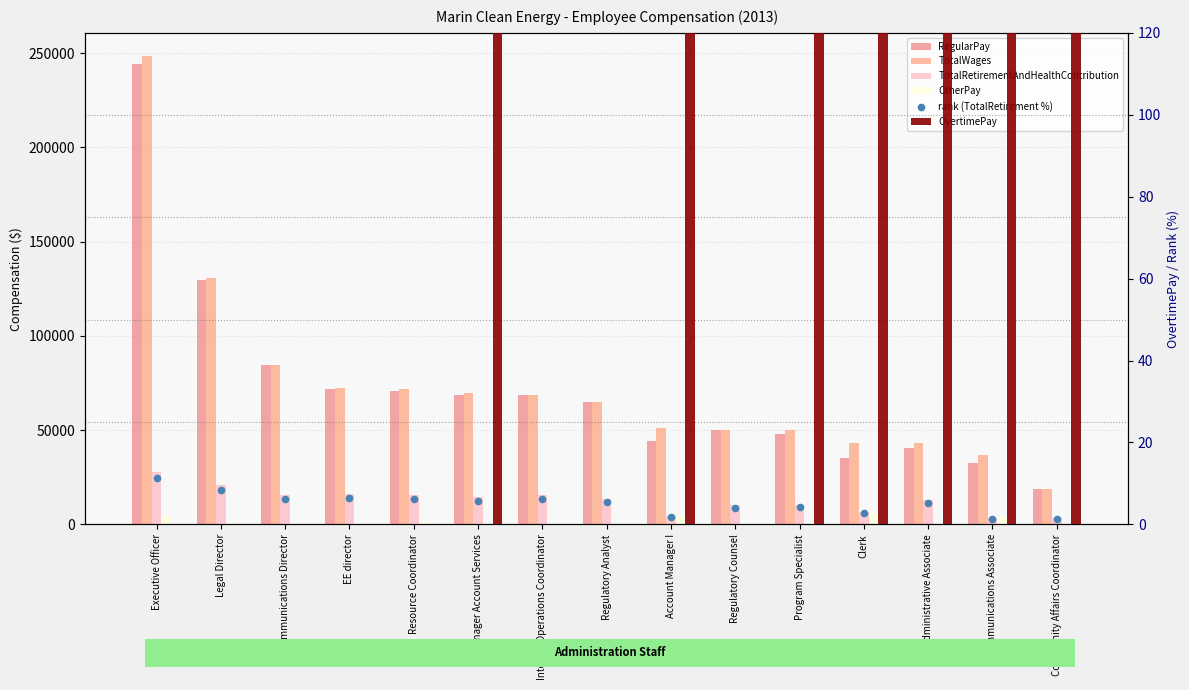

Which series reaches the maximum Y coordinate?

TotalWages